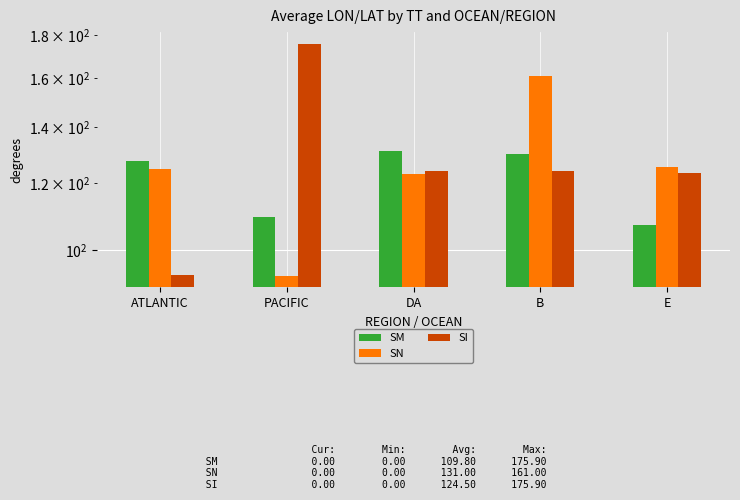

What is the label of the 5th bar from the right?

ATLANTIC